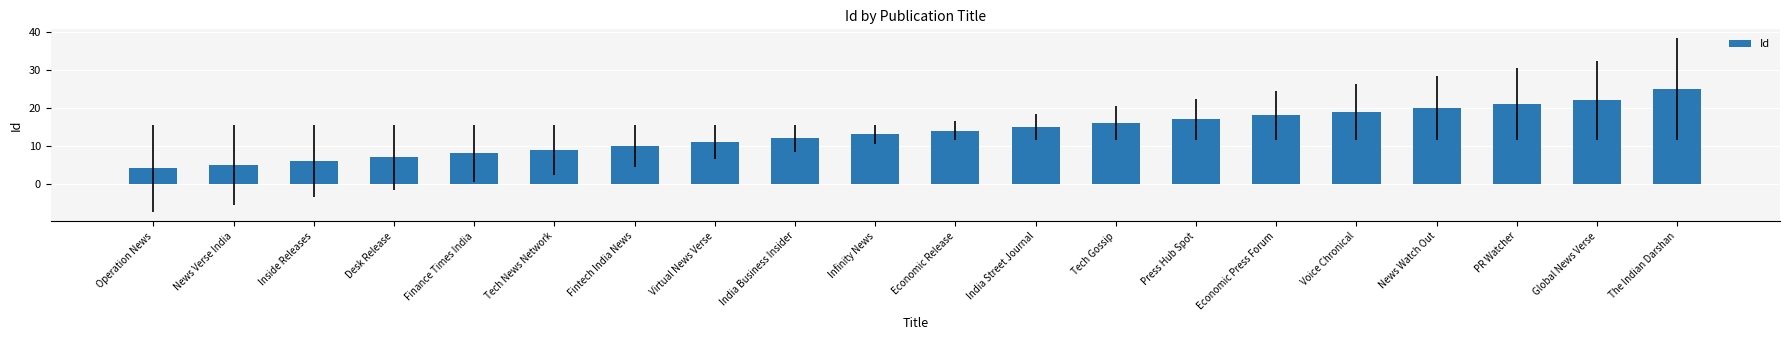

Which category has the lowest value across all series?

Operation News